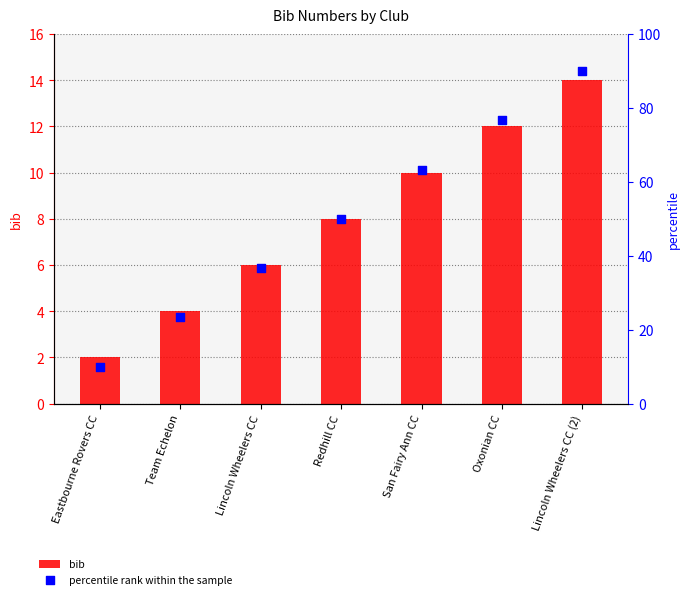

At how many categories does at least one series exceed 44?

4